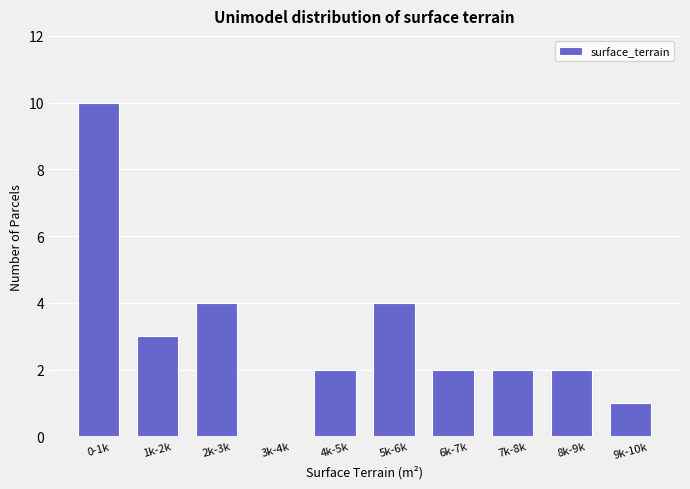

Reading right to left, what are all the values shown in this chart?

9k-10k=1	8k-9k=2	7k-8k=2	6k-7k=2	5k-6k=4	4k-5k=2	3k-4k=0	2k-3k=4	1k-2k=3	0-1k=10